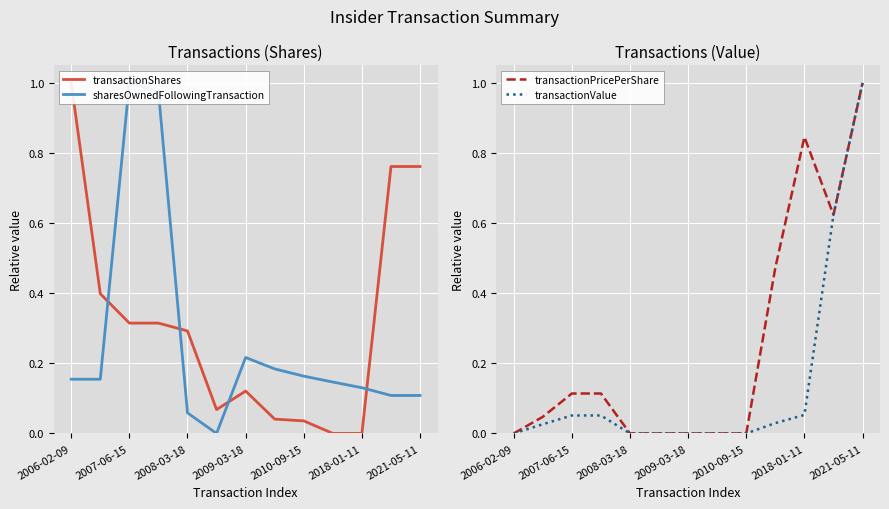

What is the average value of the sharesOwnedFollowingTransaction series?

0.3